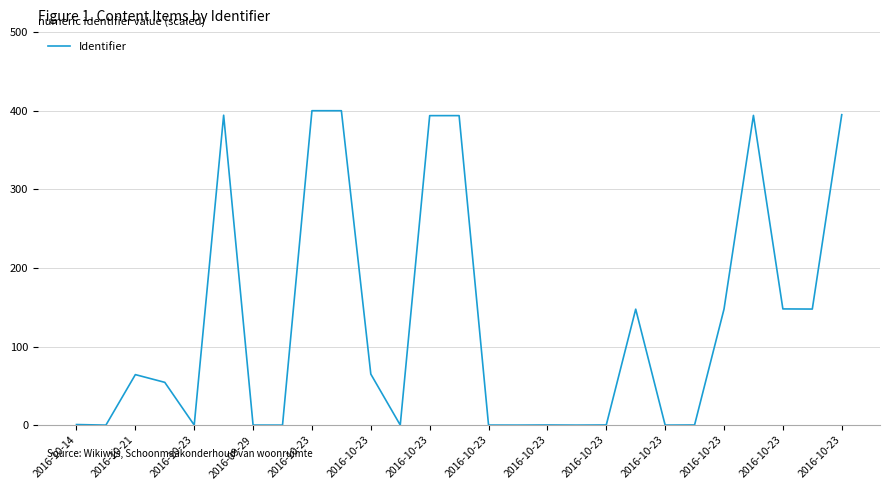

What is the maximum value shown in the chart?

400.0